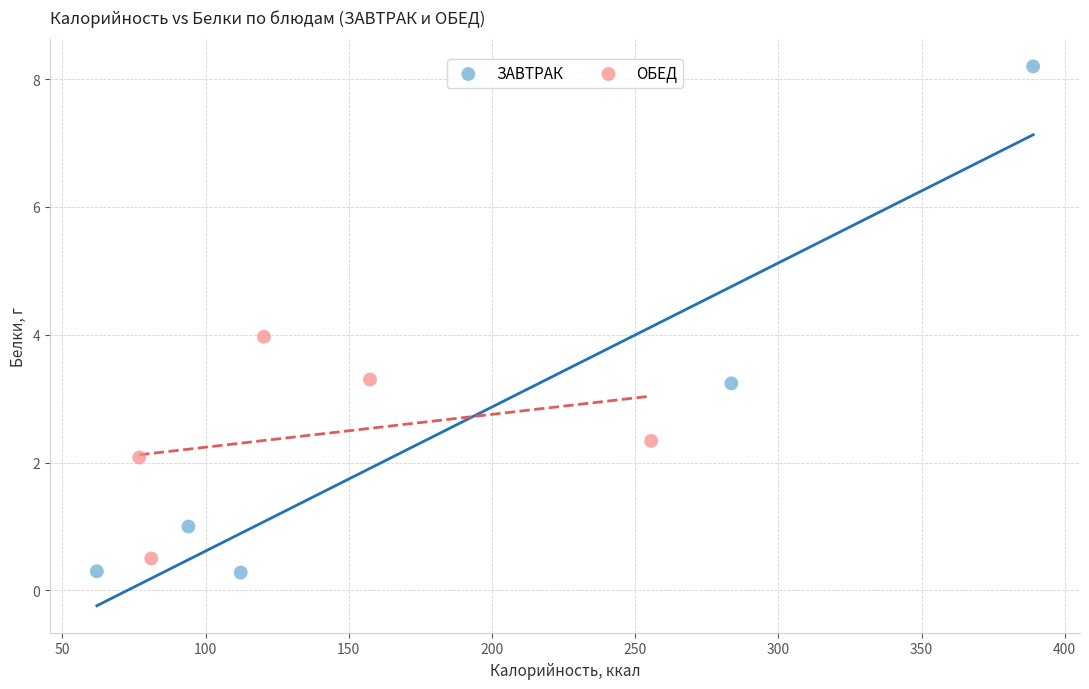

Which series contains the highest Y value?

ЗАВТРАК